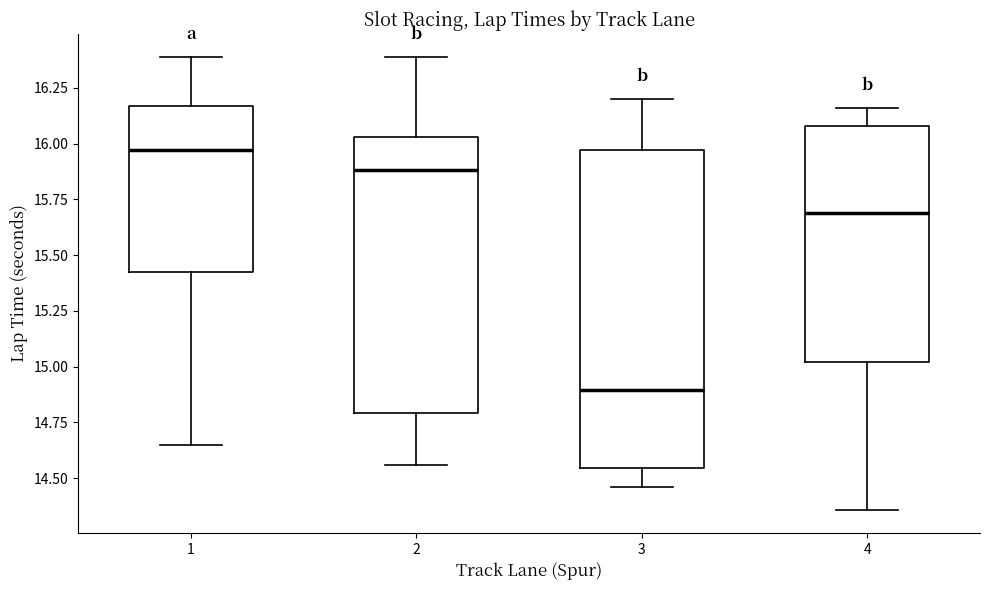

Reading left to right, transcribe this box plot: for each box, give where its median line is, the range the box spans, and where its two whiskers end, as read against the y-axis. The values are not printed on the chart, so give them approximately, as read against the axis.

1: median 15.95, box 15.45 to 16.15, whiskers 14.65 to 16.40
2: median 15.90, box 14.80 to 16.05, whiskers 14.55 to 16.40
3: median 14.90, box 14.55 to 15.95, whiskers 14.45 to 16.20
4: median 15.70, box 15.00 to 16.10, whiskers 14.35 to 16.15